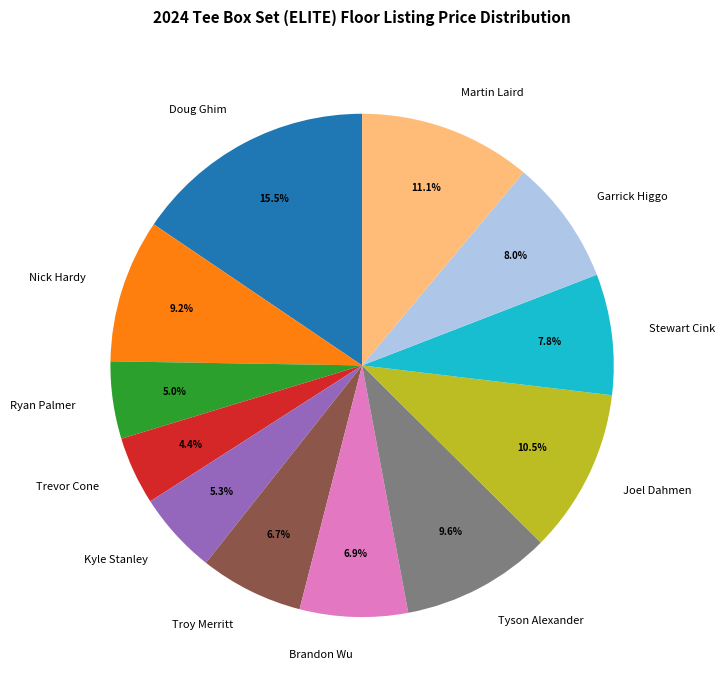

How many slices are in this pie chart?

12